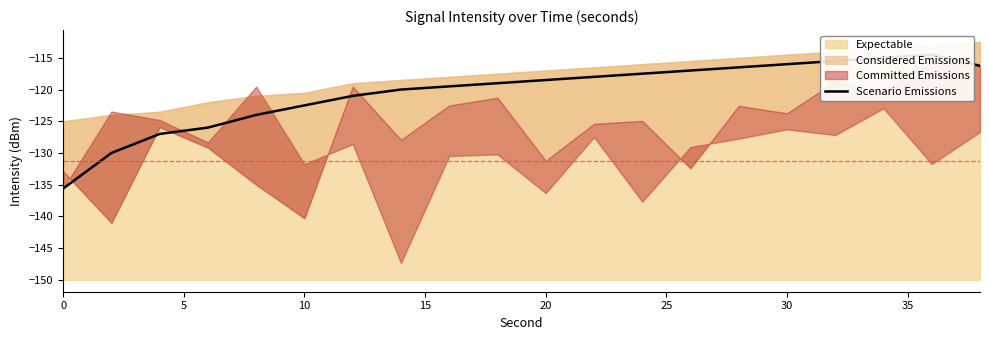

What is the sum of all values?

-2409.4